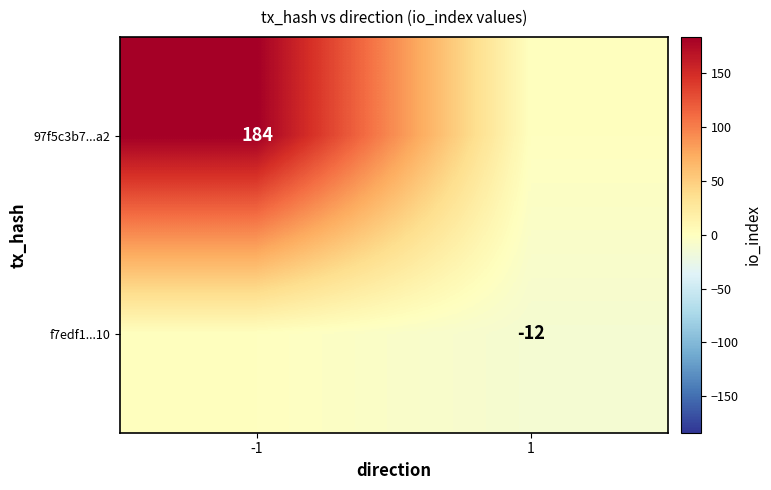

The f7edf1...10 series shows -6 at 1. True or false?

False